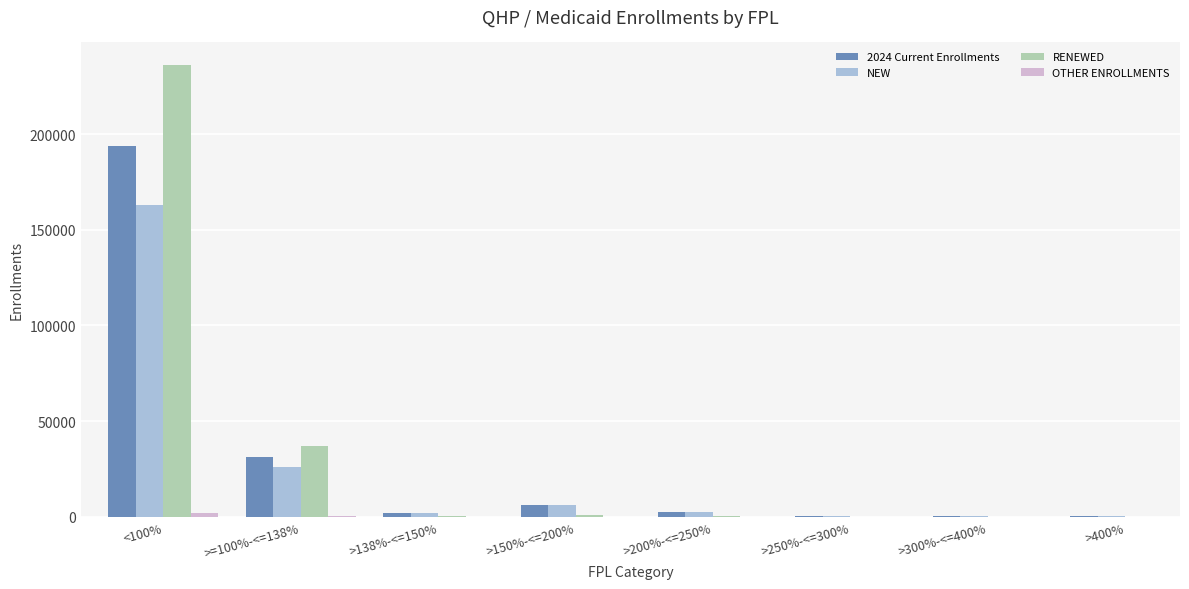

What value does the RENEWED series have at >138%-<=150%?

299